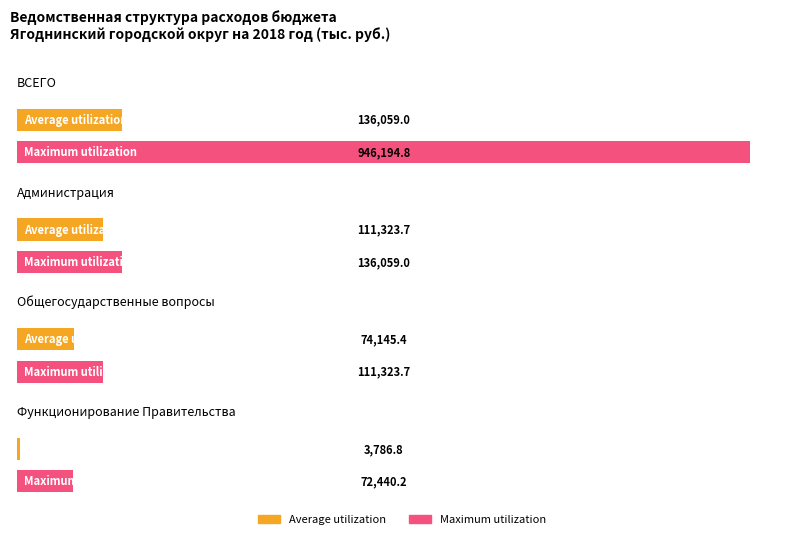

How many data points in Average utilization are above 111323?

2